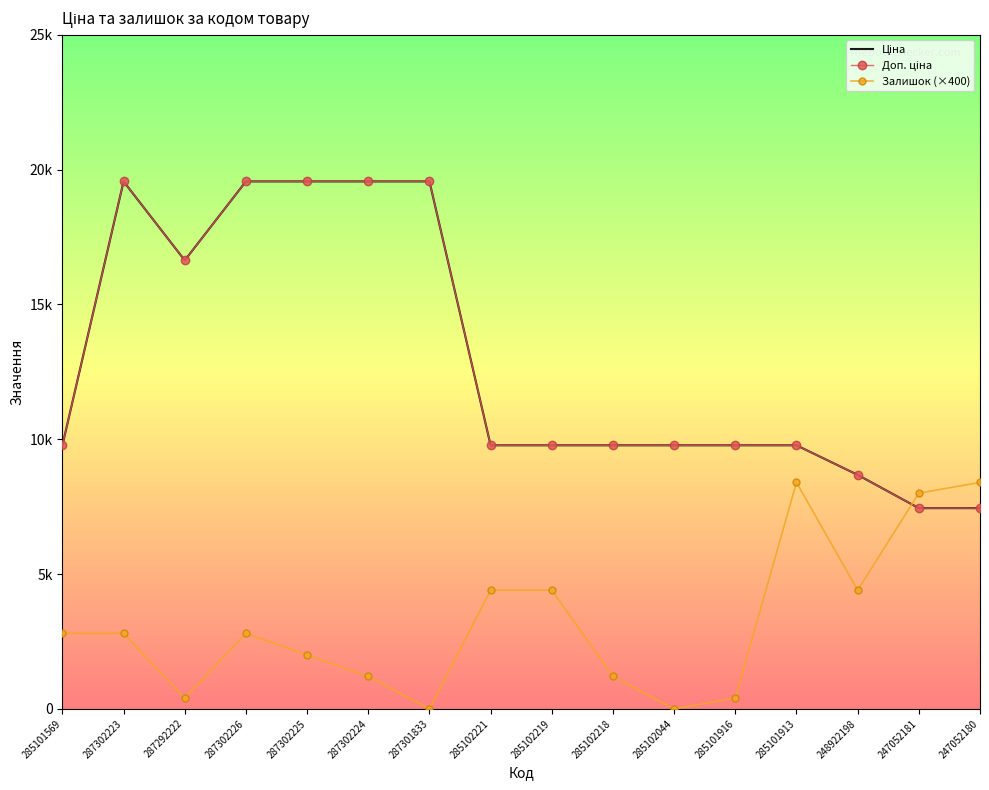

How many distinct data groups are displayed?

3